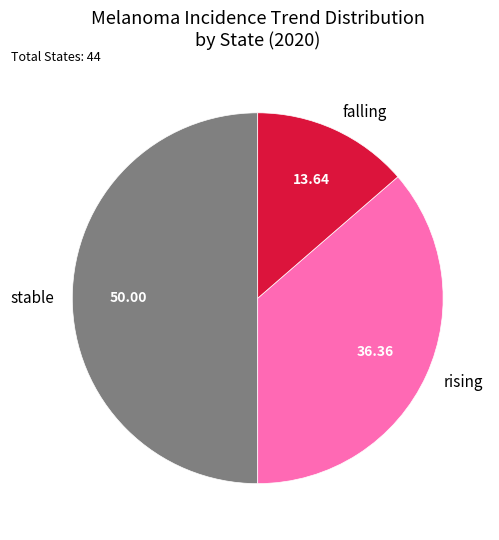

Approximately how many times larger is the value at falling compared to stable?

0.3